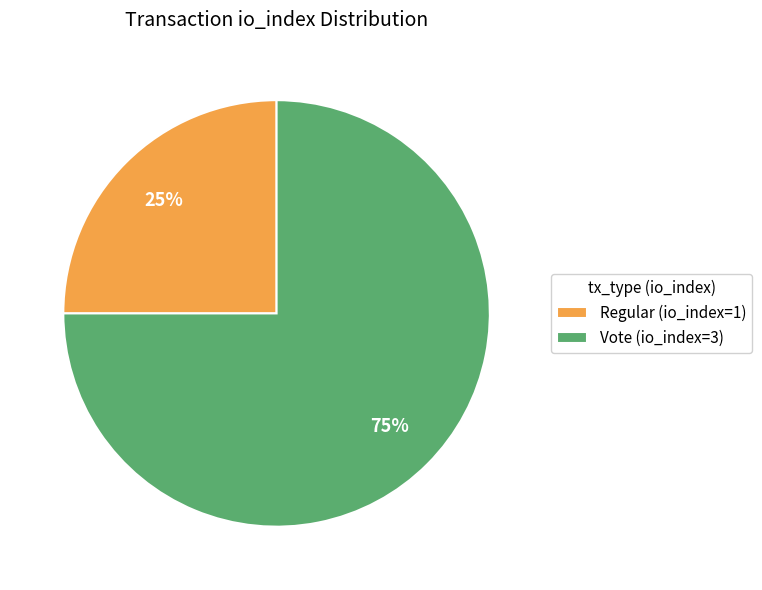

What is the majority slice?

Vote (io_index=3)